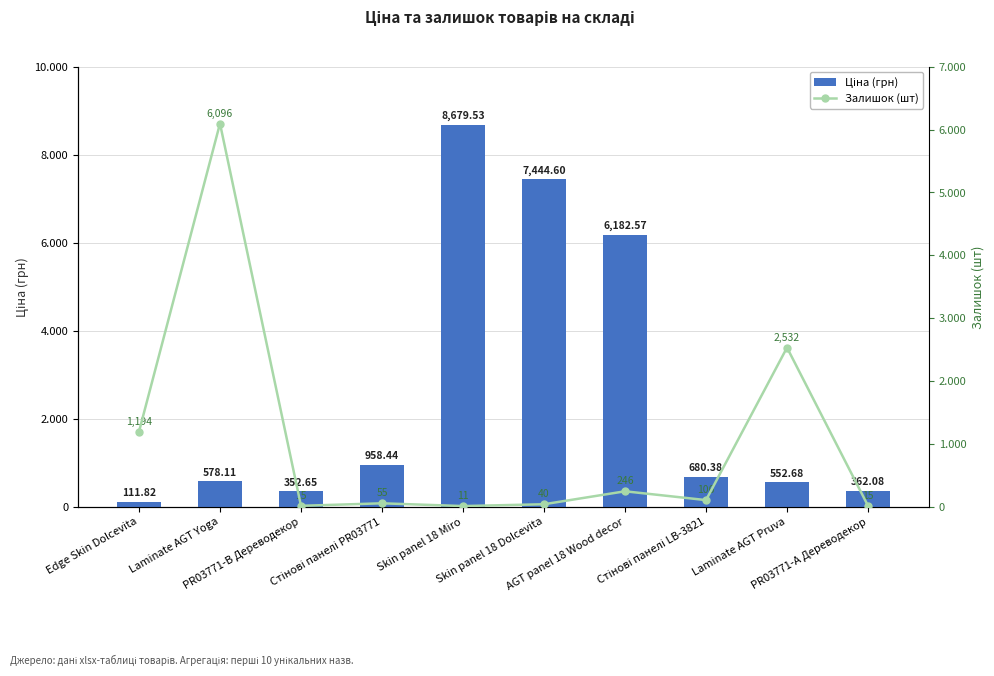

How many categories are shown in the chart?

10